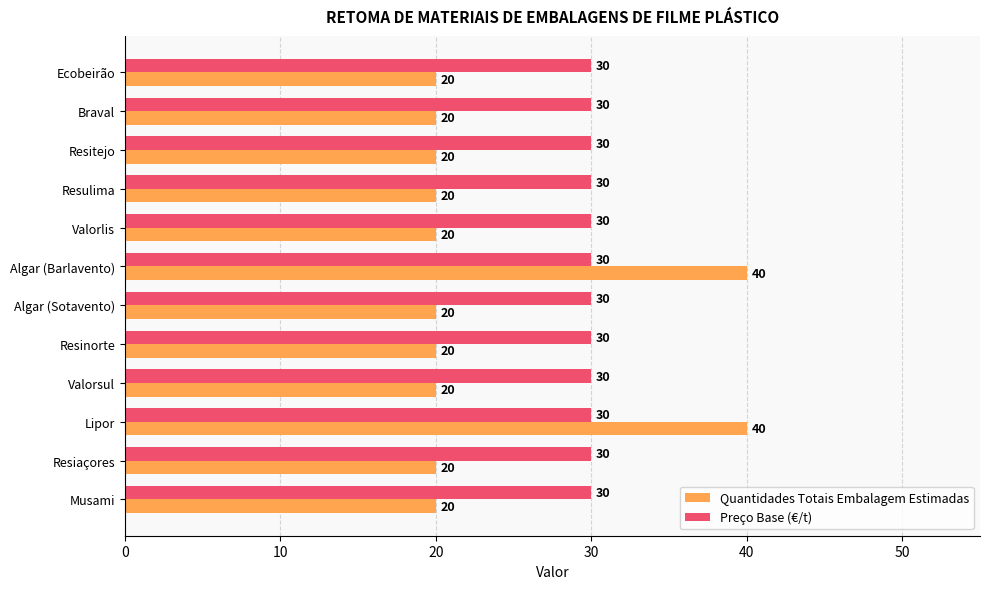

Rank the series by their average value, from highest to lowest.

Preço Base (€/t), Quantidades Totais Embalagem Estimadas